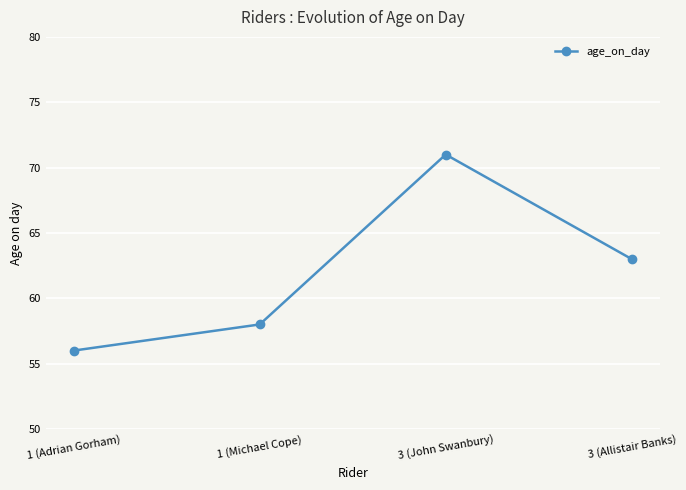

Which has a higher value, 3 (Allistair Banks) or 1 (Michael Cope)?

3 (Allistair Banks)